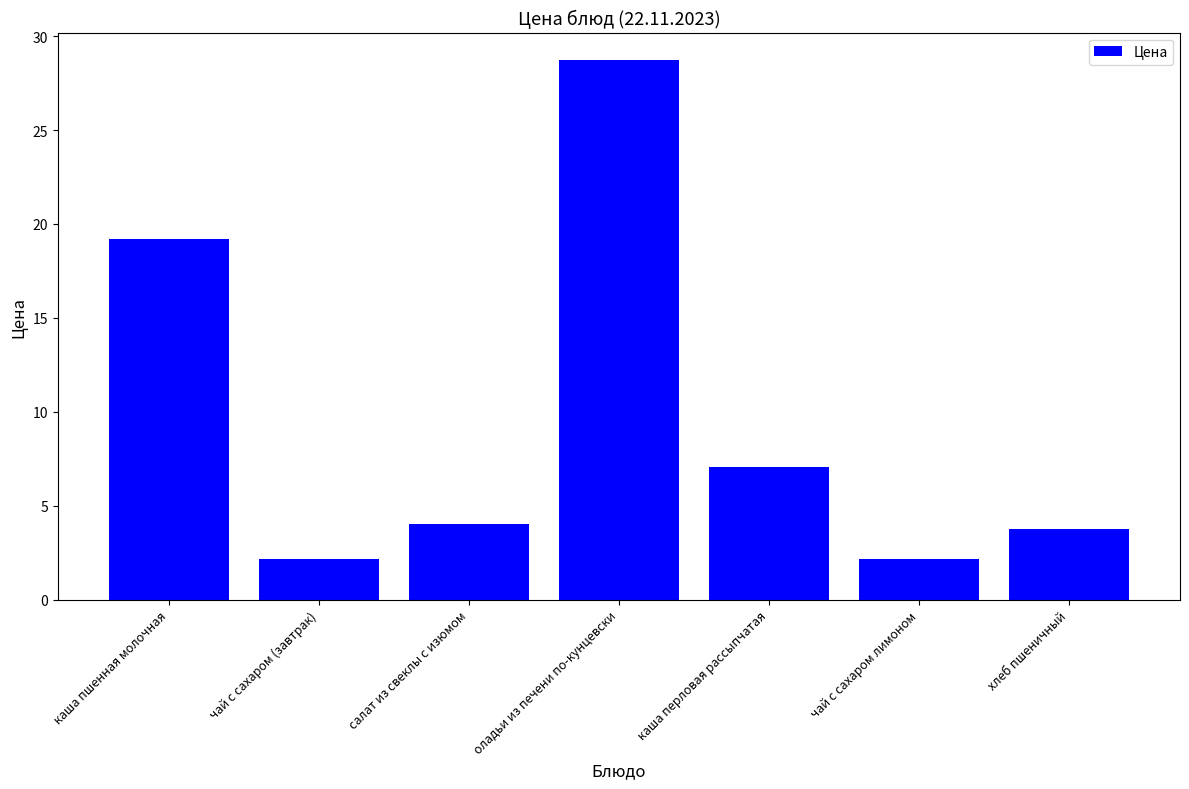

What is the ratio of the value at чай с сахаром лимоном to the value at каша перловая рассыпчатая?

0.3